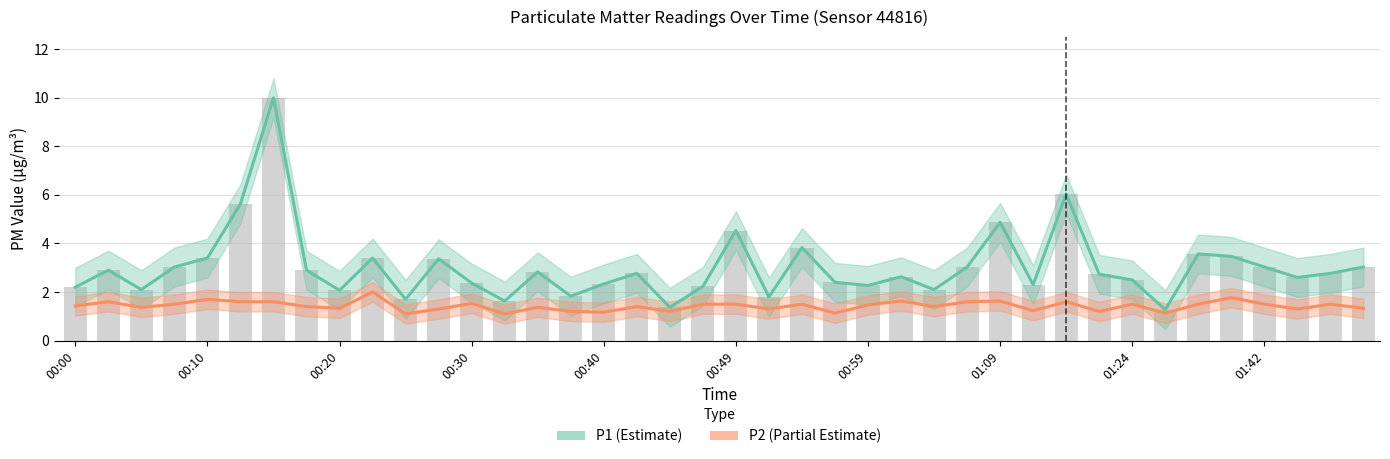

What is the sum of all P1 (Estimate) values?

120.8